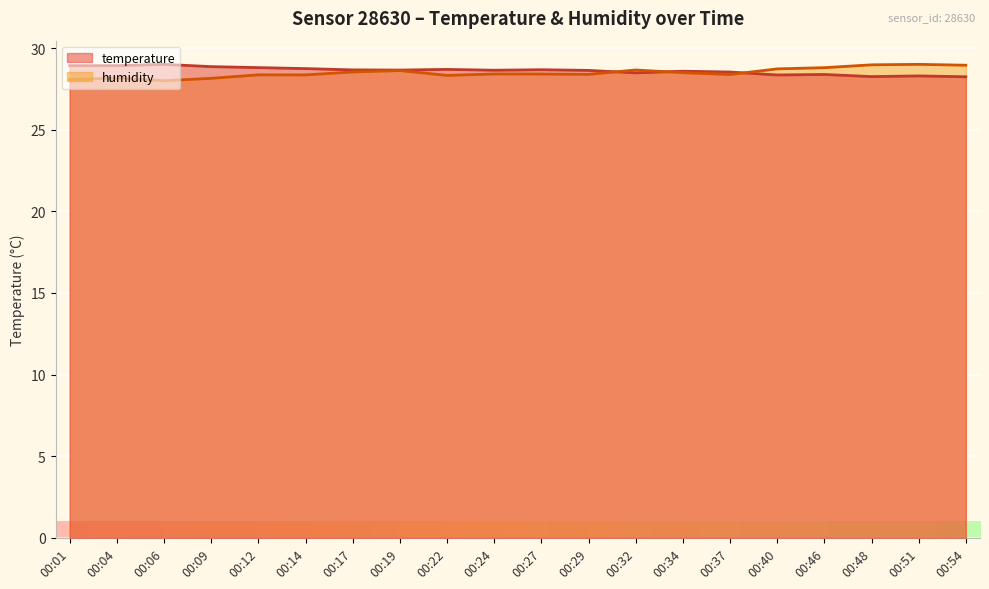

Is it true that temperature equals 28.9 at 00:09?

True